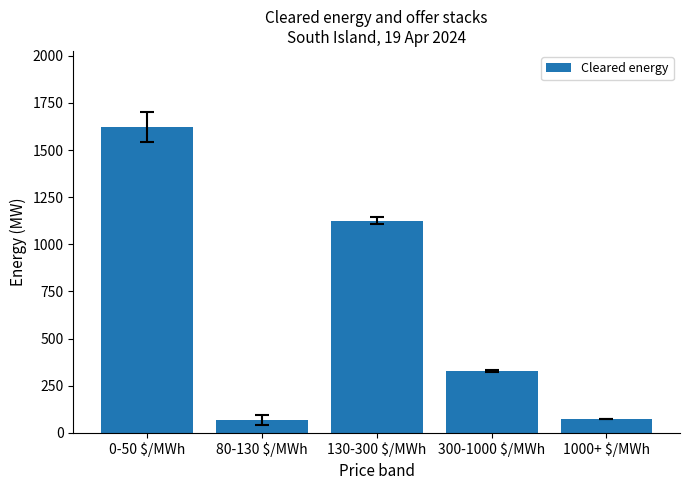

Which category has the highest value across all series?

0-50 $/MWh